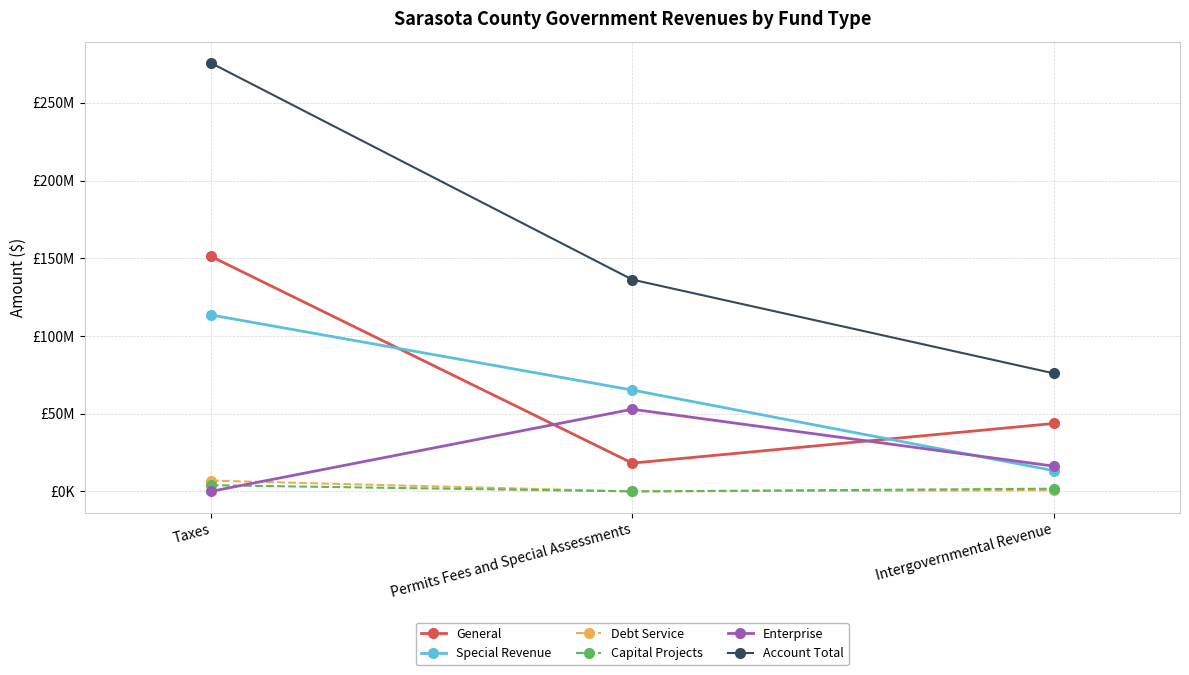

What is the average value of the Capital Projects series?

1906743